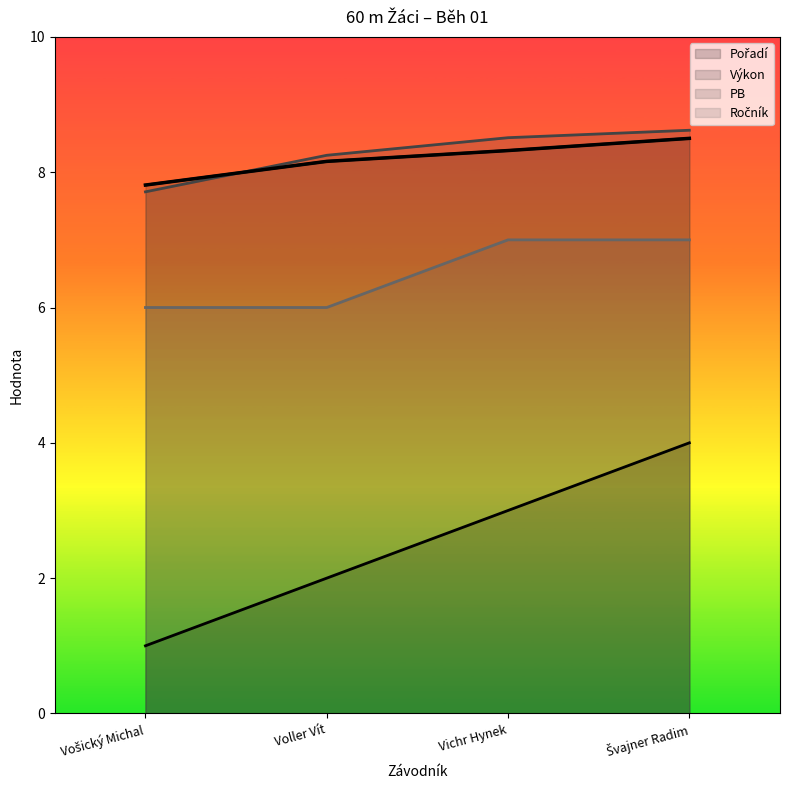

What is the sum of all Ročník values?

26.0